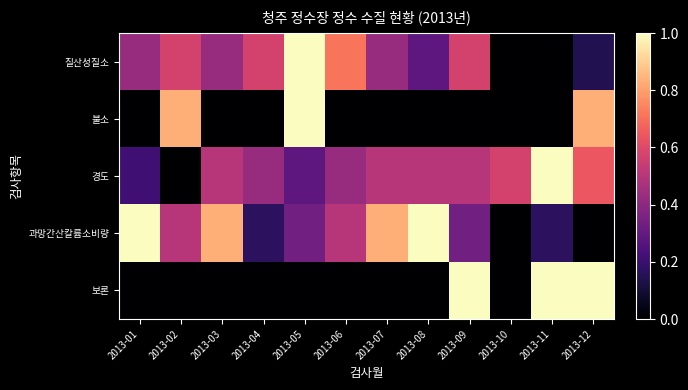

Reading left to right, transcribe all the data shown in this chart.

질산성질소: 2013-01=0.4	2013-02=0.6	2013-03=0.4	2013-04=0.6	2013-05=1.0	2013-06=0.7	2013-07=0.4	2013-08=0.3	2013-09=0.6	2013-10=0.0	2013-11=0.0	2013-12=0.1
불소: 2013-01=0.0	2013-02=0.8	2013-03=0.0	2013-04=0.0	2013-05=1.0	2013-06=0.0	2013-07=0.0	2013-08=0.0	2013-09=0.0	2013-10=0.0	2013-11=0.0	2013-12=0.8
경도: 2013-01=0.2	2013-02=0.0	2013-03=0.5	2013-04=0.4	2013-05=0.3	2013-06=0.4	2013-07=0.5	2013-08=0.5	2013-09=0.5	2013-10=0.6	2013-11=1.0	2013-12=0.6
과망간산칼륨소비량: 2013-01=1.0	2013-02=0.5	2013-03=0.8	2013-04=0.2	2013-05=0.3	2013-06=0.5	2013-07=0.8	2013-08=1.0	2013-09=0.3	2013-10=0.0	2013-11=0.2	2013-12=0.0
보론: 2013-01=0.0	2013-02=0.0	2013-03=0.0	2013-04=0.0	2013-05=0.0	2013-06=0.0	2013-07=0.0	2013-08=0.0	2013-09=1.0	2013-10=0.0	2013-11=1.0	2013-12=1.0